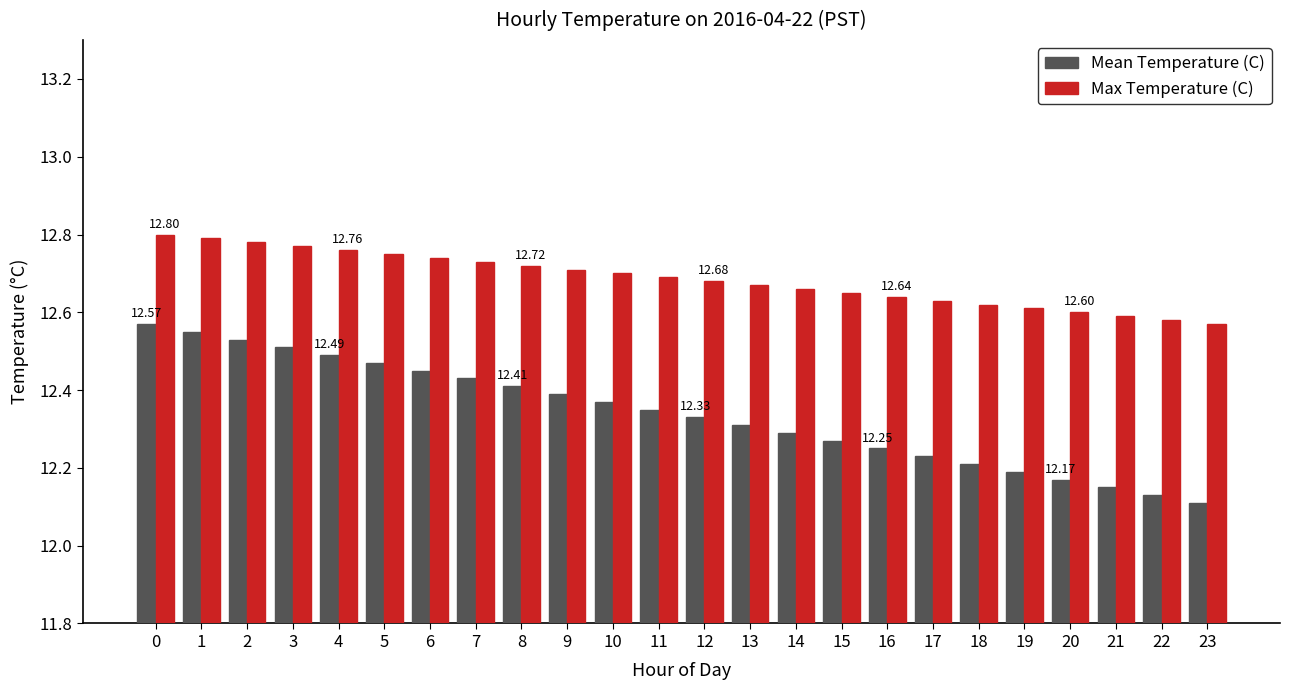

Which series has the largest total across all categories?

Max Temperature (C)